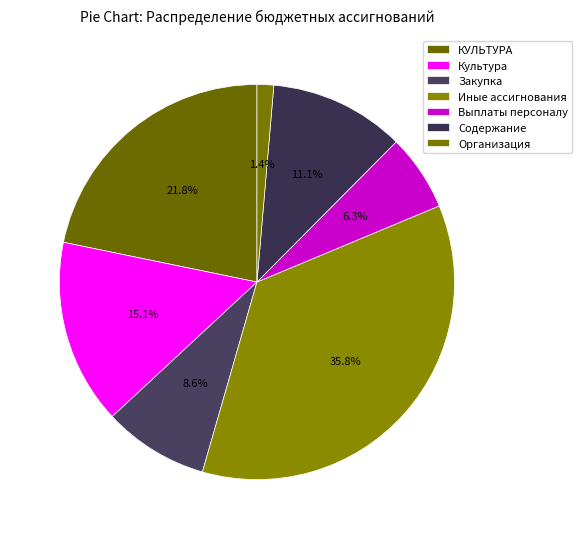

To the nearest percent, what is the difference between the largest and smallest slice percentages?

34%